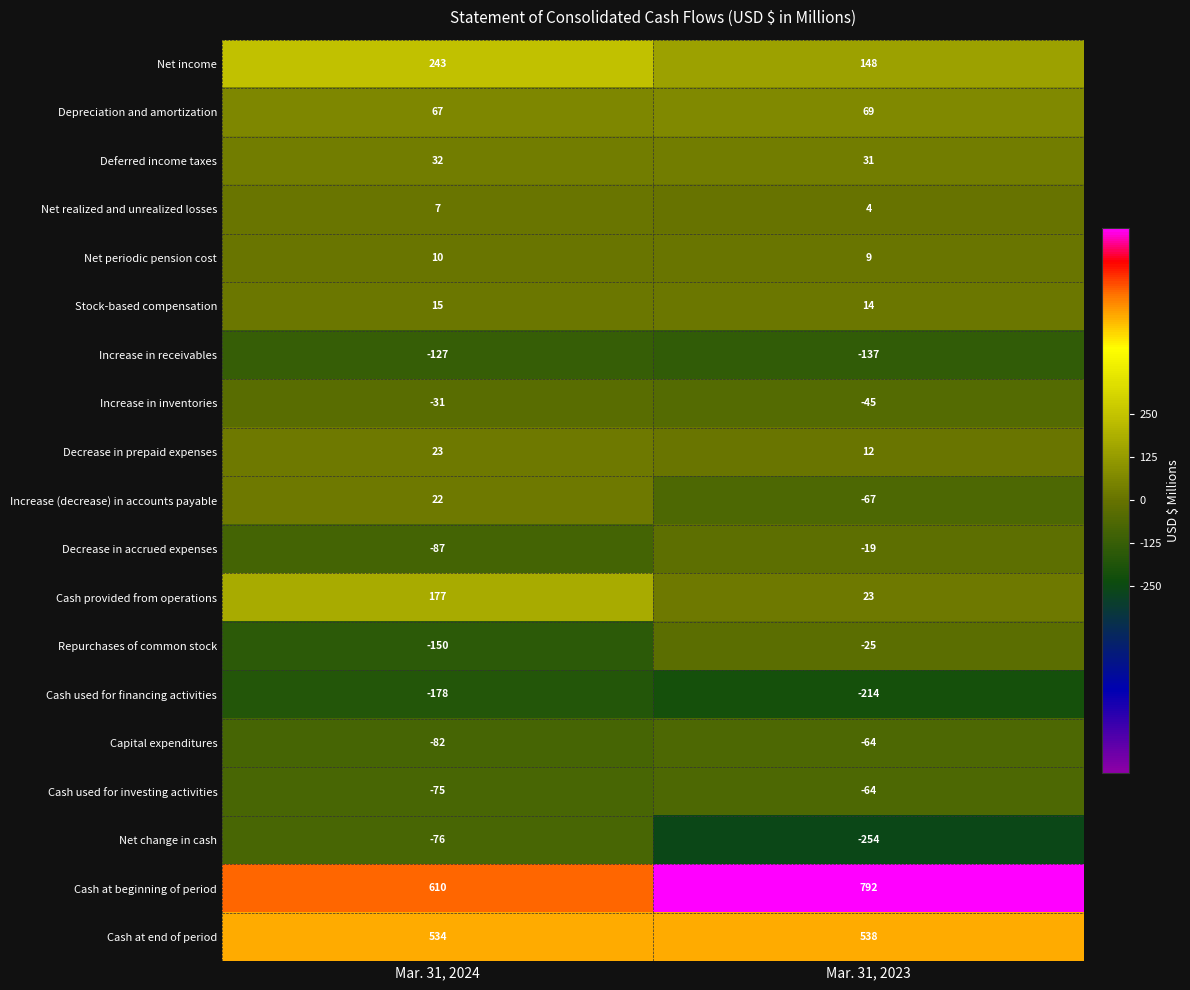

At which category is the sum across all series the highest?

Mar. 31, 2024